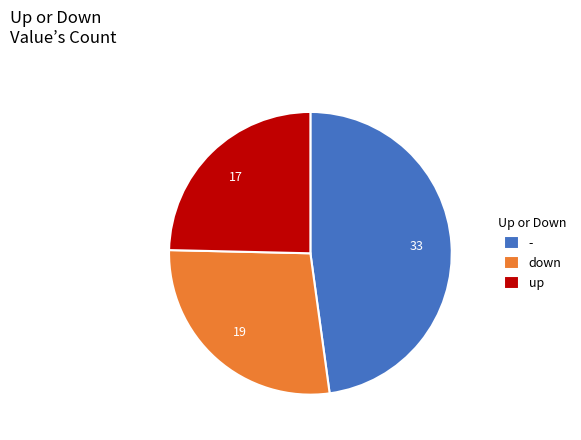

Approximately how many times larger is the value at - compared to down?

1.7